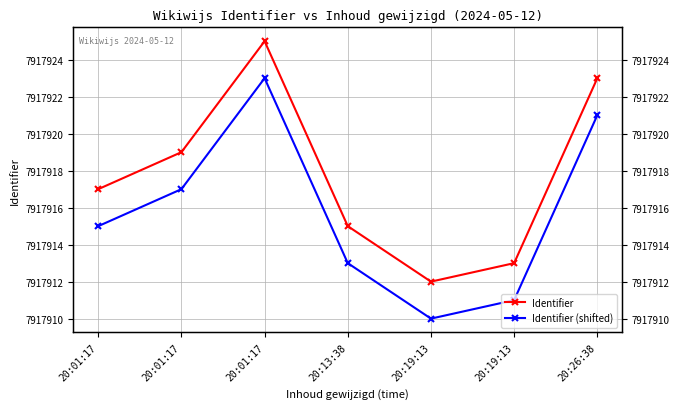

Rank the series at 20:13:38 from lowest to highest value.

Identifier (shifted), Identifier